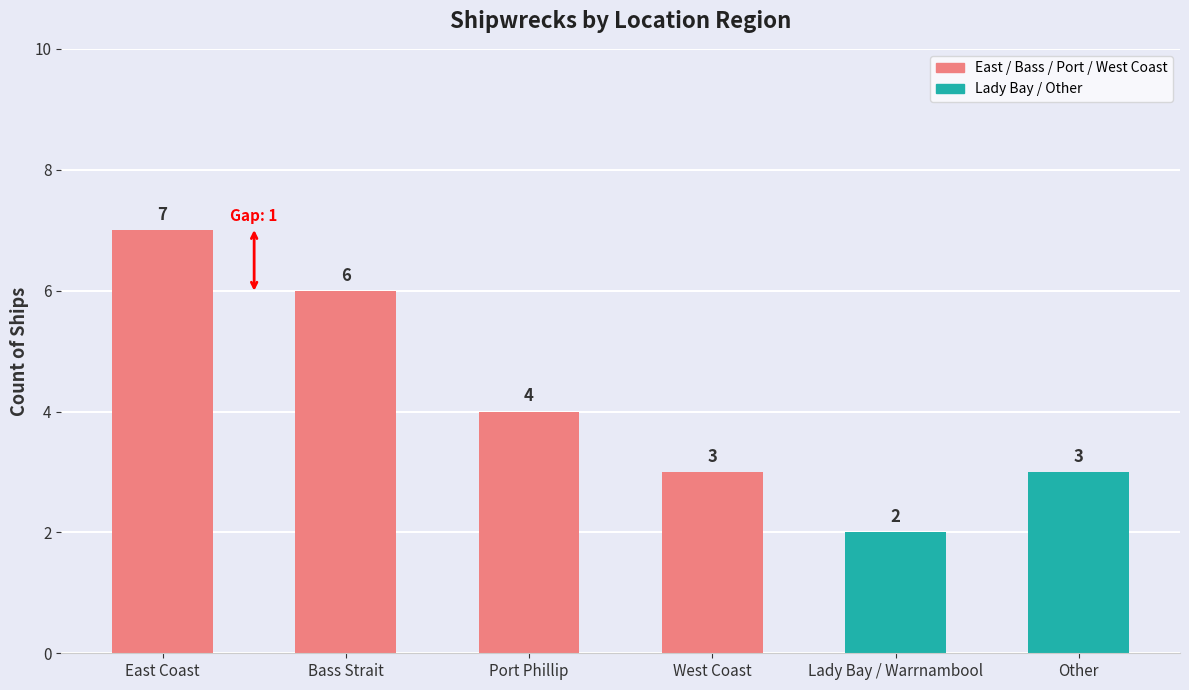

Reading right to left, transcribe all the data shown in this chart.

Other=3	Lady Bay / Warrnambool=2	West Coast=3	Port Phillip=4	Bass Strait=6	East Coast=7